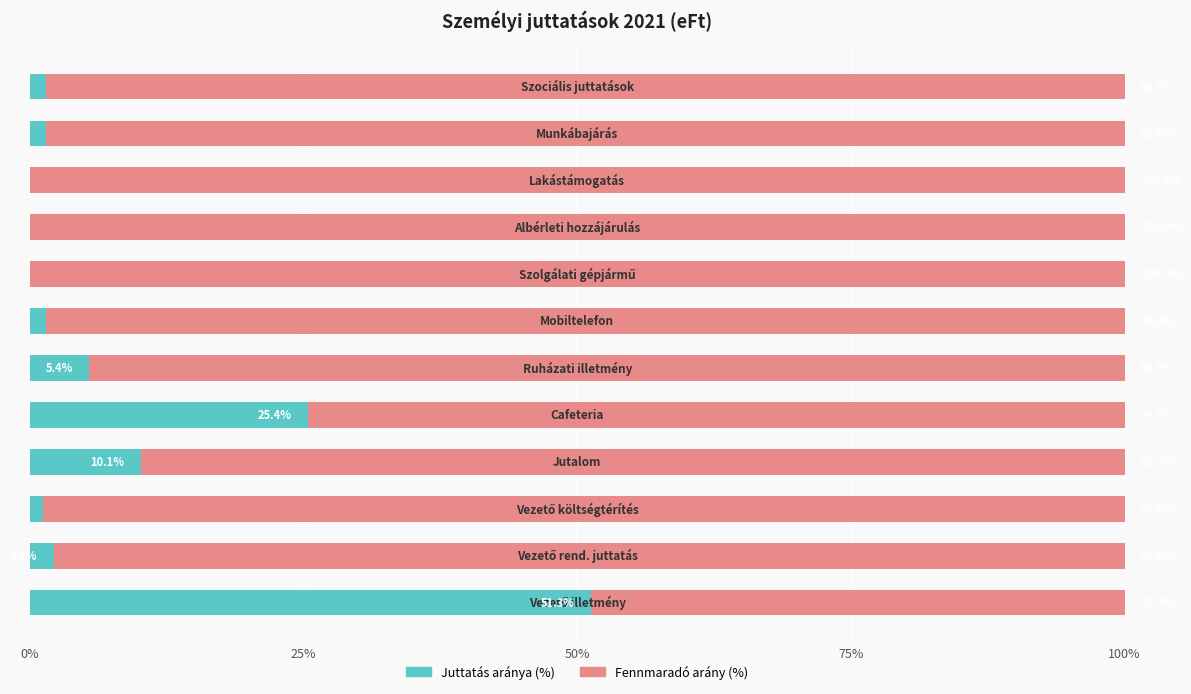

Count the number of categories in the chart.

12